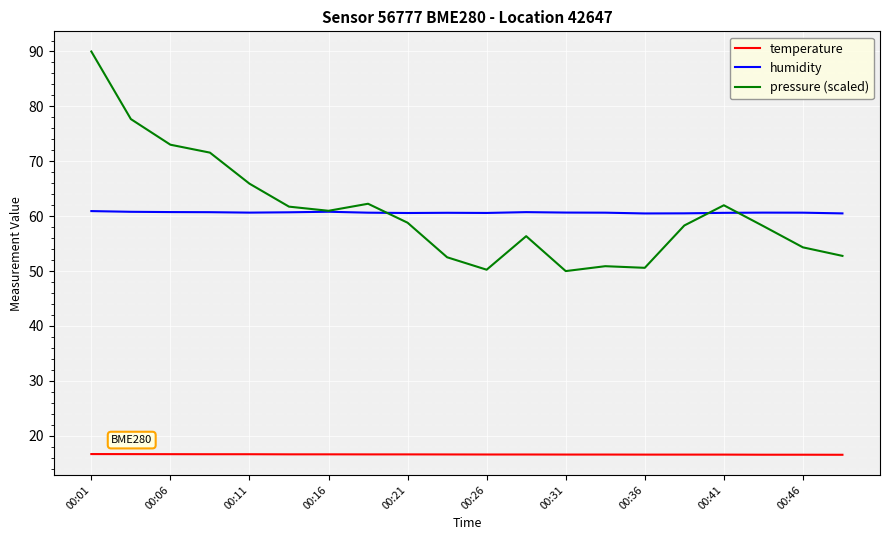

How many distinct data groups are displayed?

3